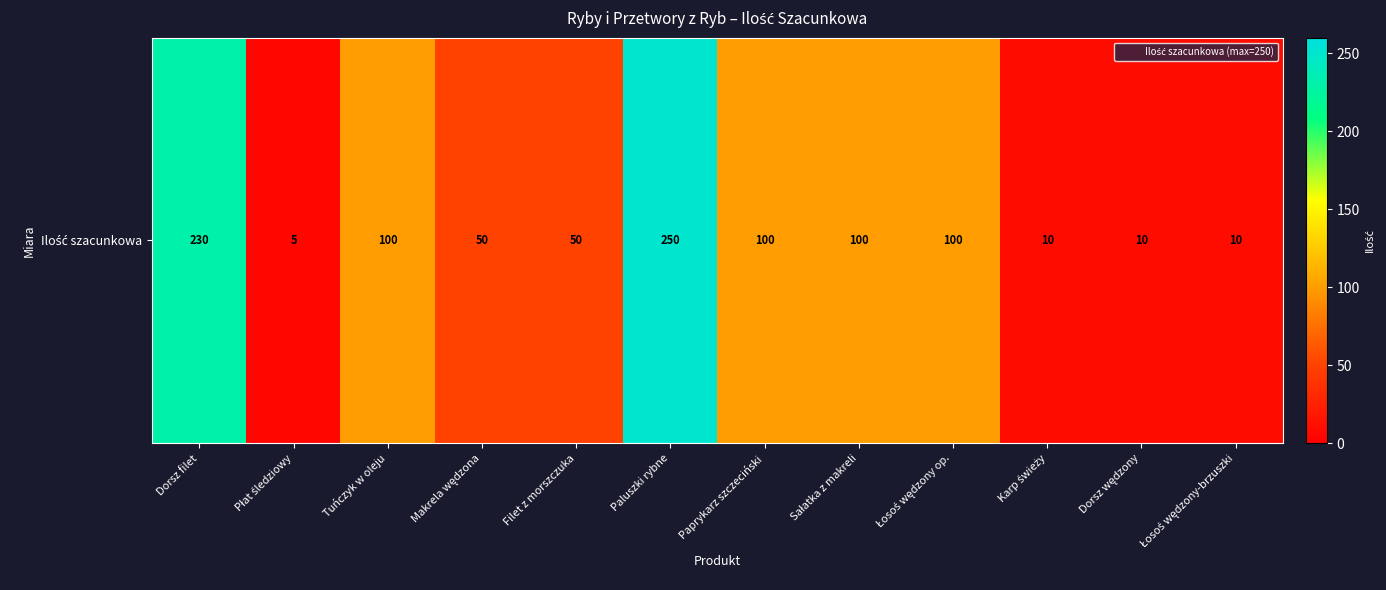

Reading left to right, what are all the values shown in this chart?

Dorsz filet=230	Płat śledziowy=5	Tuńczyk w oleju=100	Makrela wędzona=50	Filet z morszczuka=50	Paluszki rybne=250	Paprykarz szczeciński=100	Sałatka z makreli=100	Łosoś wędzony op.=100	Karp świeży=10	Dorsz wędzony=10	Łosoś wędzony-brzuszki=10